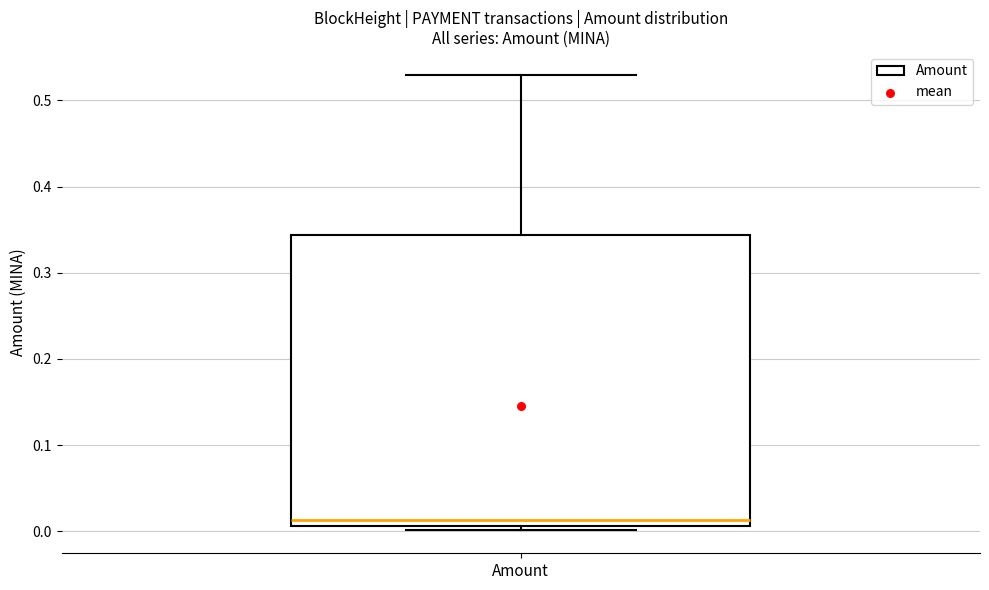

Read this box plot against the y-axis: the position of the median line, the range covered by the box, and the ends of both whiskers. The values are not printed on the chart, so give them approximately, as read against the axis.

median 0.01 (just above the box's lower edge), box 0.01 to 0.34, whiskers 0.00 to 0.53